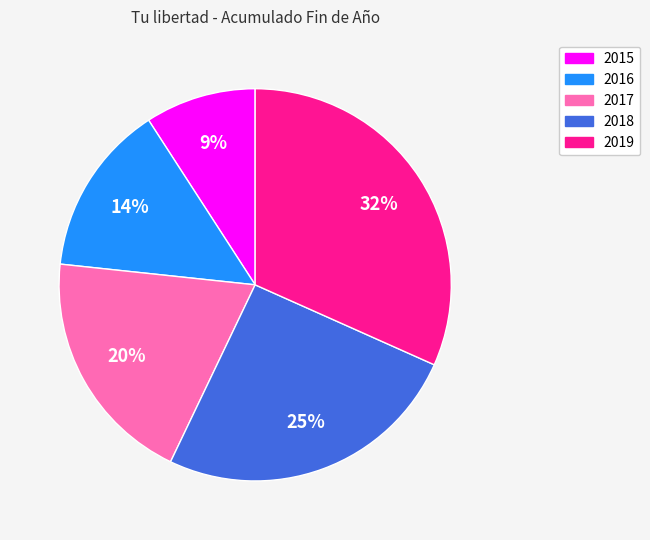

To the nearest percent, what is the difference between the largest and smallest slice percentages?

23%